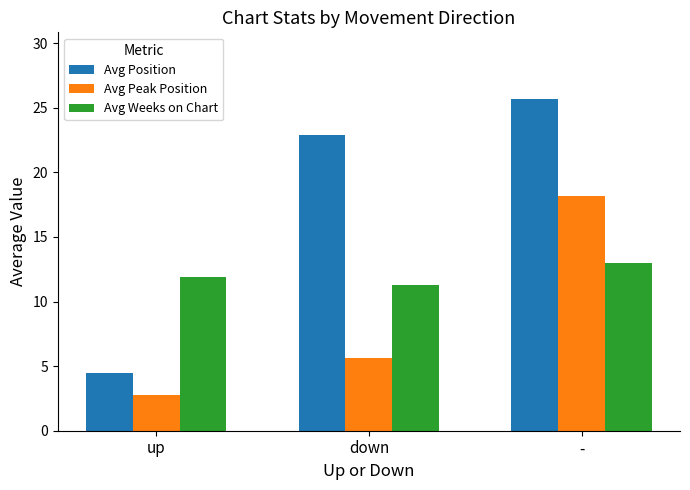

True or false: Avg Weeks on Chart has a value of 4.7 at -.

False